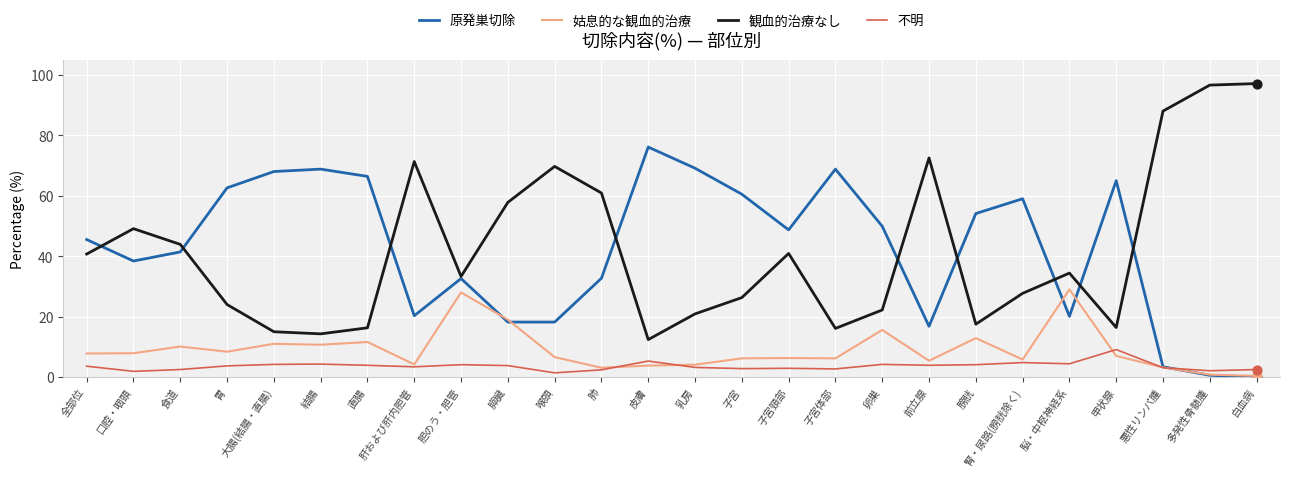

What is the spread (max minus min) of values at 脳・中枢神経系?

30.0